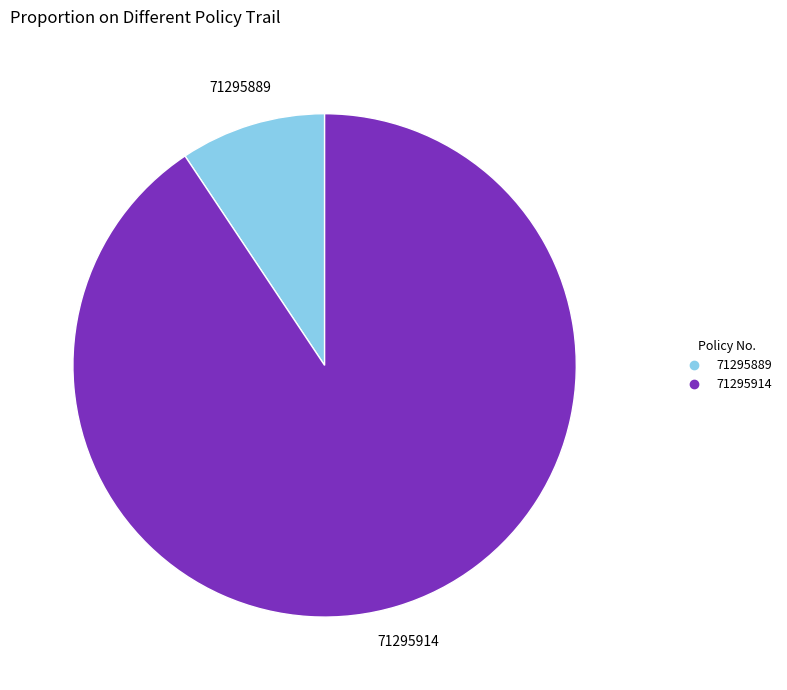

Count the number of slices in the pie.

2